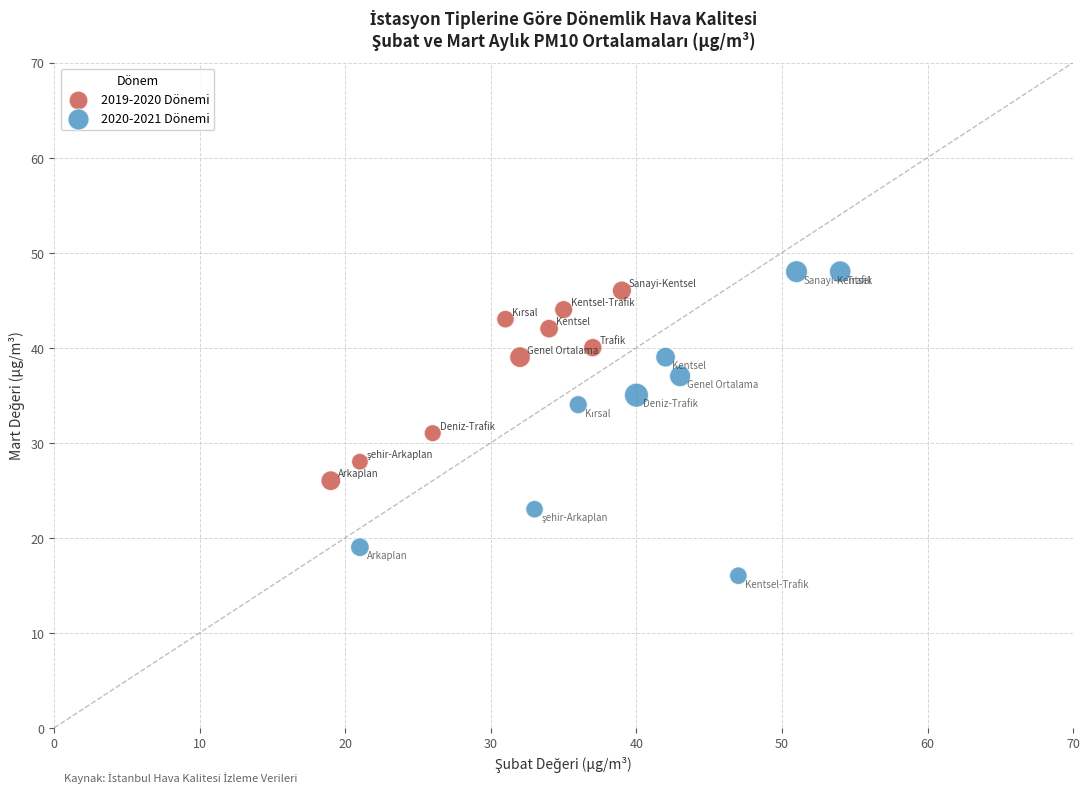

Which series contains the lowest Y value?

2020-2021 Dönemi